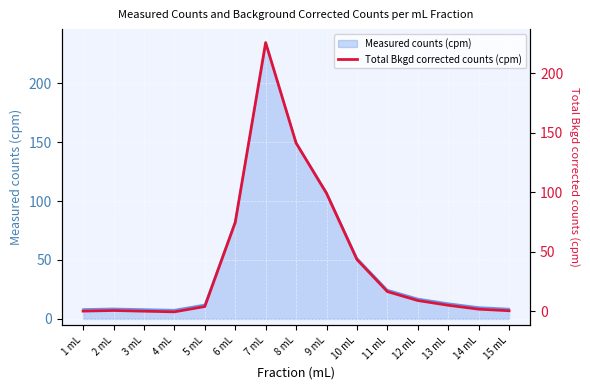

At which label is the value closest to 112?

9 mL